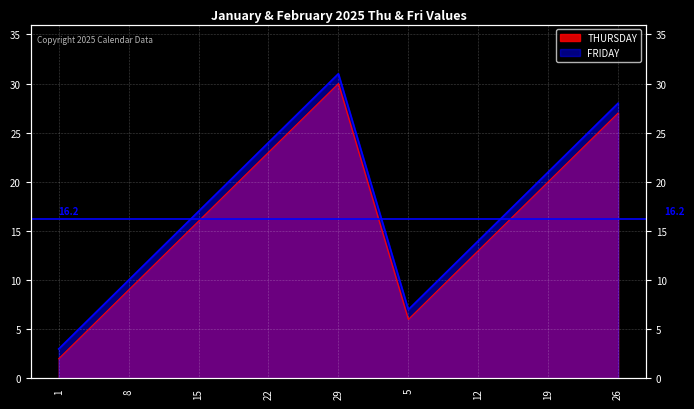

What is the approximate value of FRIDAY at 8, to the nearest 10?

10